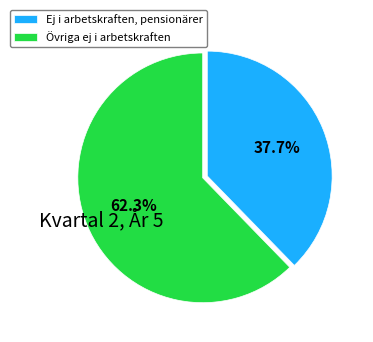

To the nearest percent, what percentage of the pie is Ej i arbetskraften, pensionärer?

38%